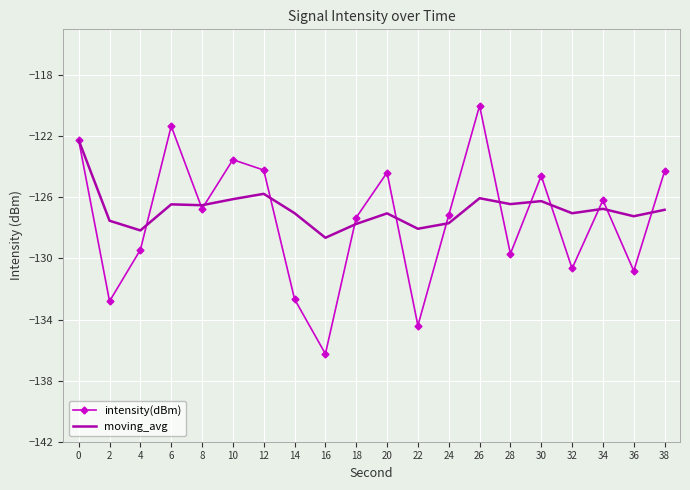

What is the minimum value for moving_avg?

-128.6